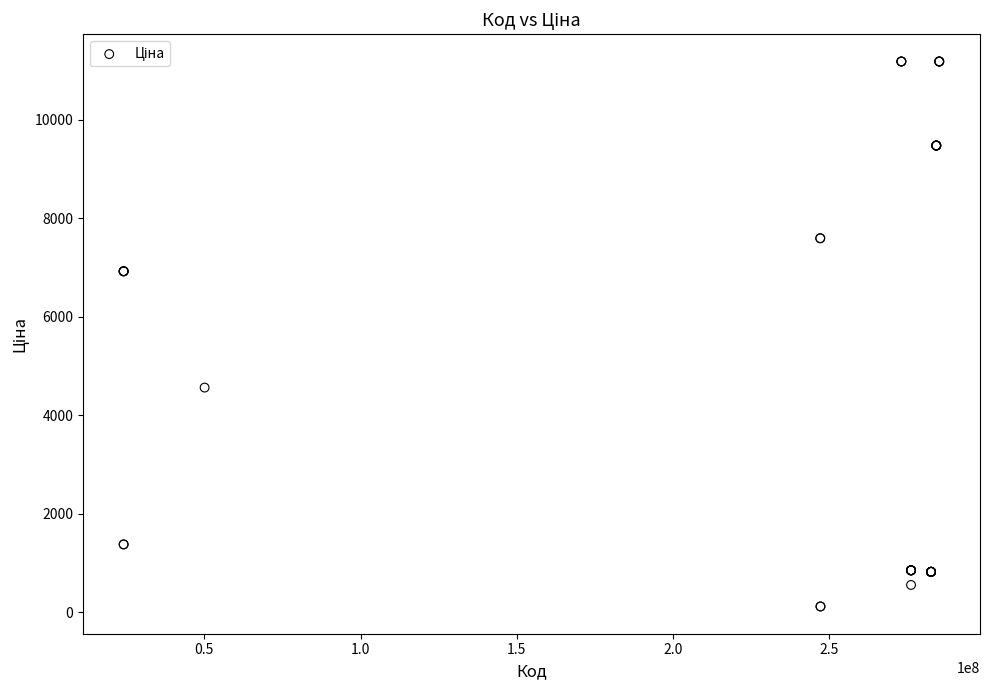

What Y value in the scatter plot is closest to 5651?

4561.9